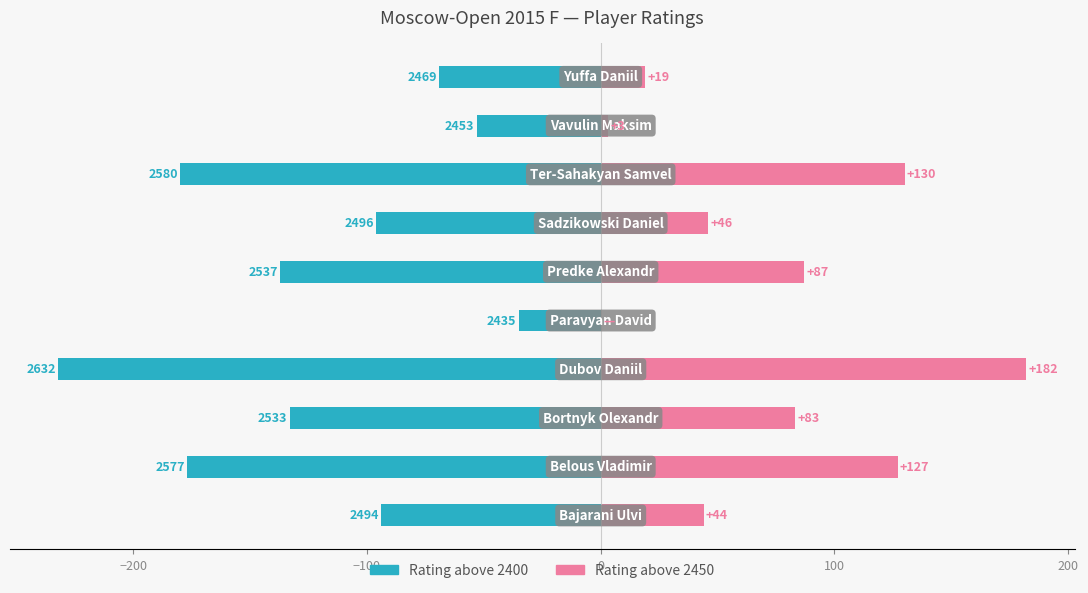

What is the greatest value displayed?

182